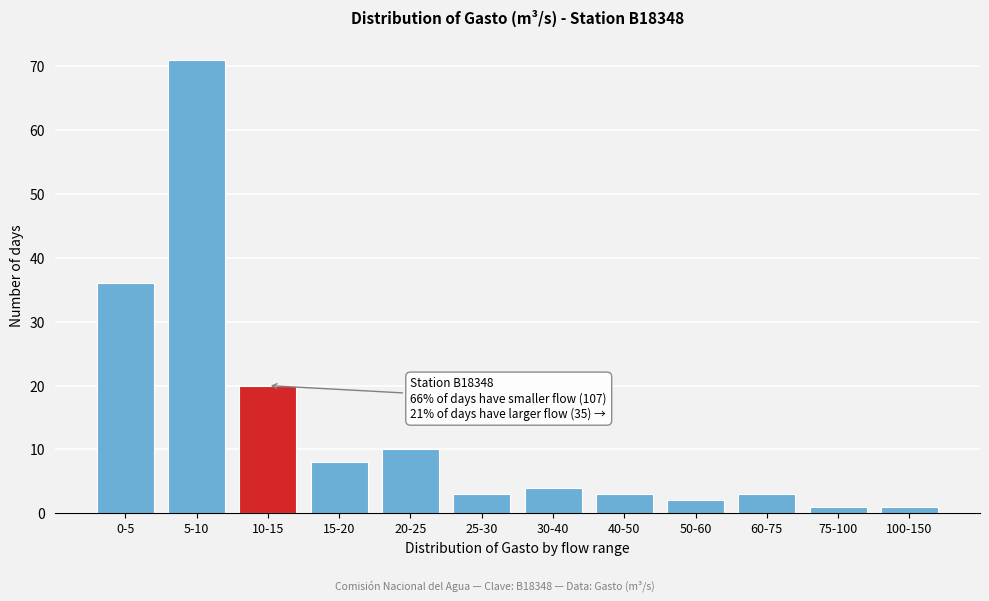

Reading left to right, list all the values displayed in this chart.

0-5=36	5-10=71	10-15=20	15-20=8	20-25=10	25-30=3	30-40=4	40-50=3	50-60=2	60-75=3	75-100=1	100-150=1